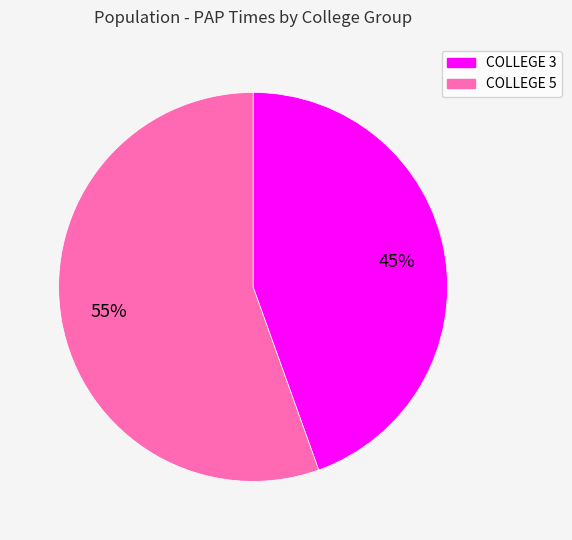

Which slice is the largest?

COLLEGE 5